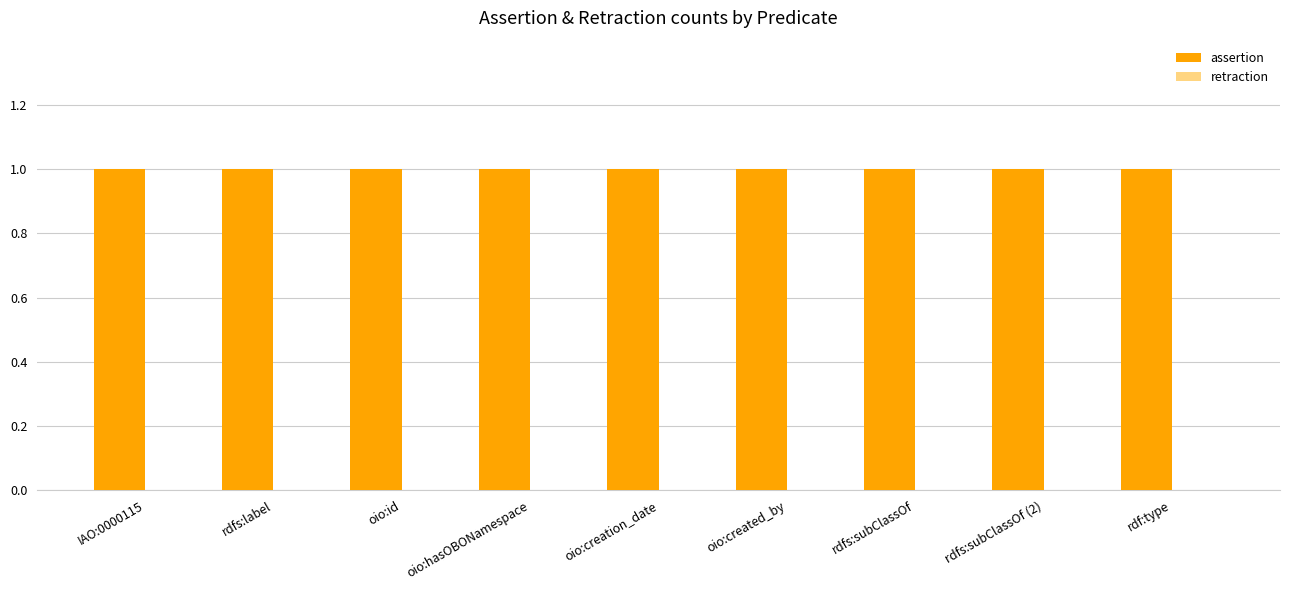

Reading left to right, transcribe all the data shown in this chart.

assertion: IAO:0000115=1	rdfs:label=1	oio:id=1	oio:hasOBONamespace=1	oio:creation_date=1	oio:created_by=1	rdfs:subClassOf=1	rdfs:subClassOf (2)=1	rdf:type=1
retraction: IAO:0000115=0	rdfs:label=0	oio:id=0	oio:hasOBONamespace=0	oio:creation_date=0	oio:created_by=0	rdfs:subClassOf=0	rdfs:subClassOf (2)=0	rdf:type=0